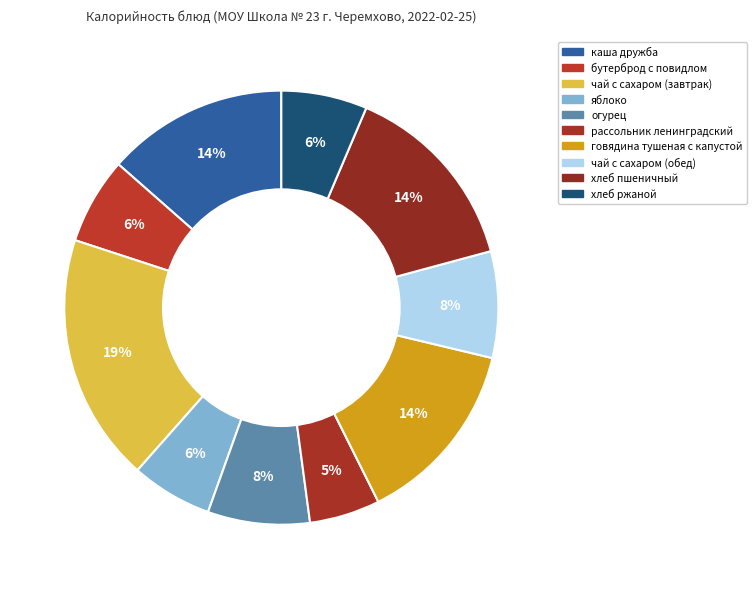

Does хлеб ржаной account for over 50% of the chart?

No